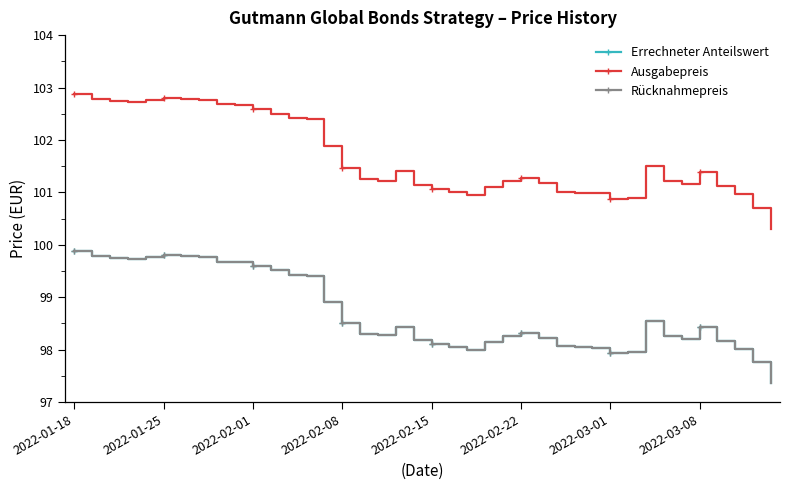

In Errechneter Anteilswert, how many points are lower than both neighbors (excluding endpoints)?

5